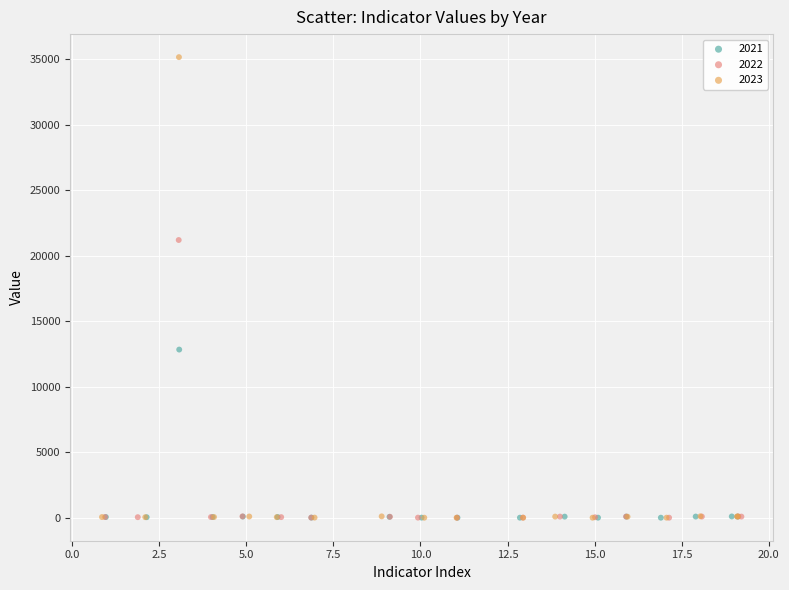

Which series reaches the maximum Y coordinate?

2023